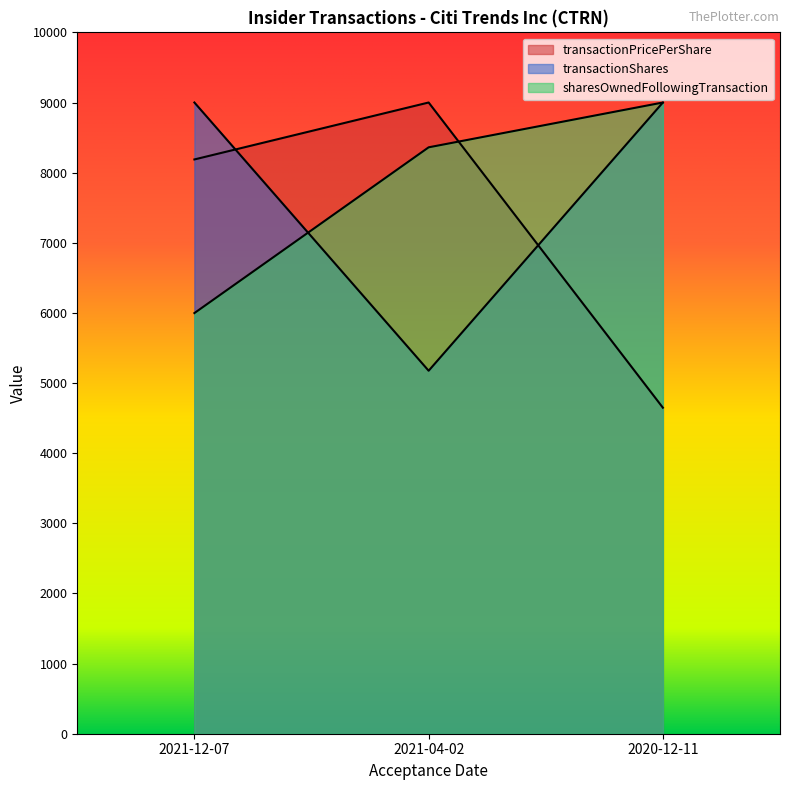

Which category has the lowest value in the sharesOwnedFollowingTransaction series?

2021-12-07